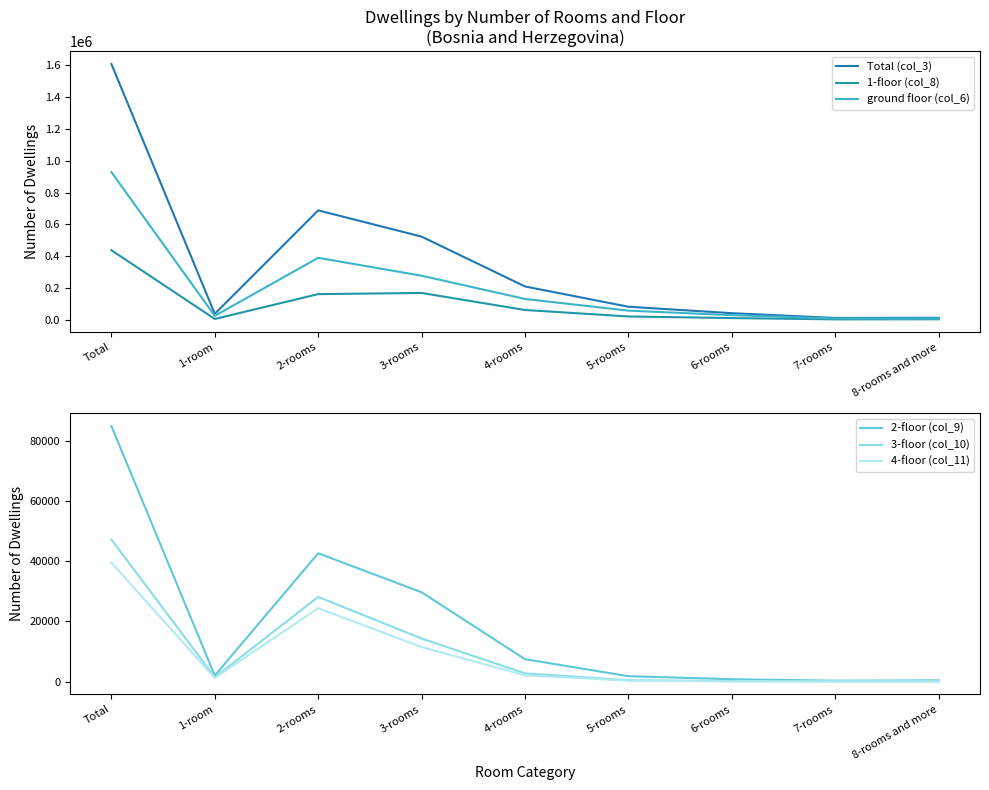

What is the label of the 9th point from the left?

8-rooms and more